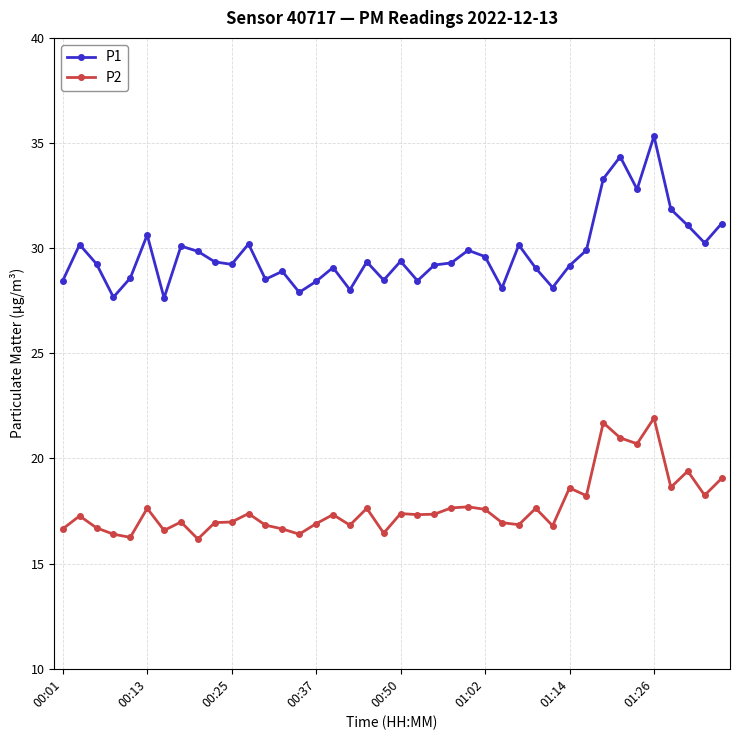

List the series in order of their peak value, highest first.

P1, P2